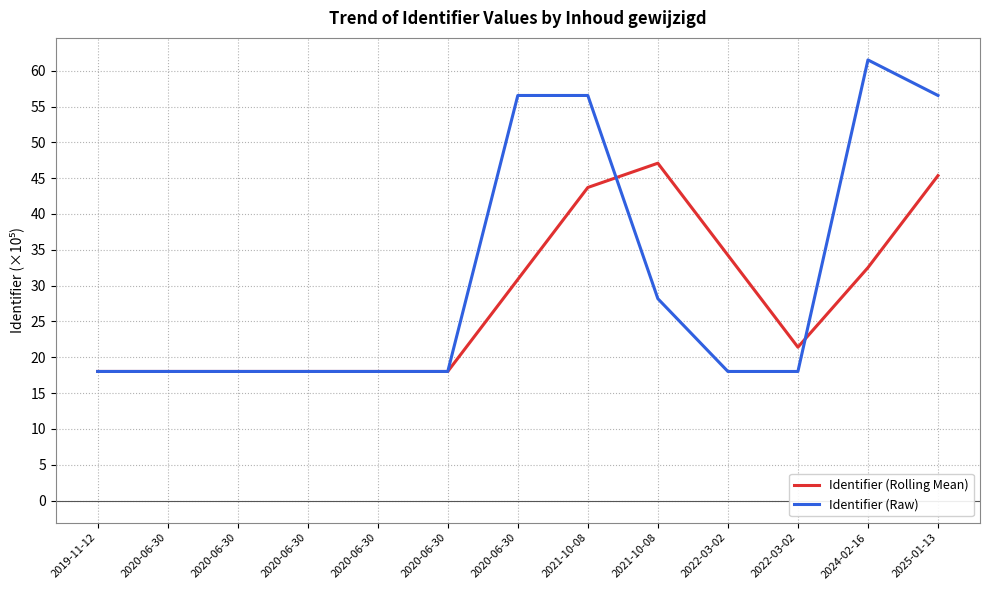

At which category is the sum across all series the highest?

2025-01-13